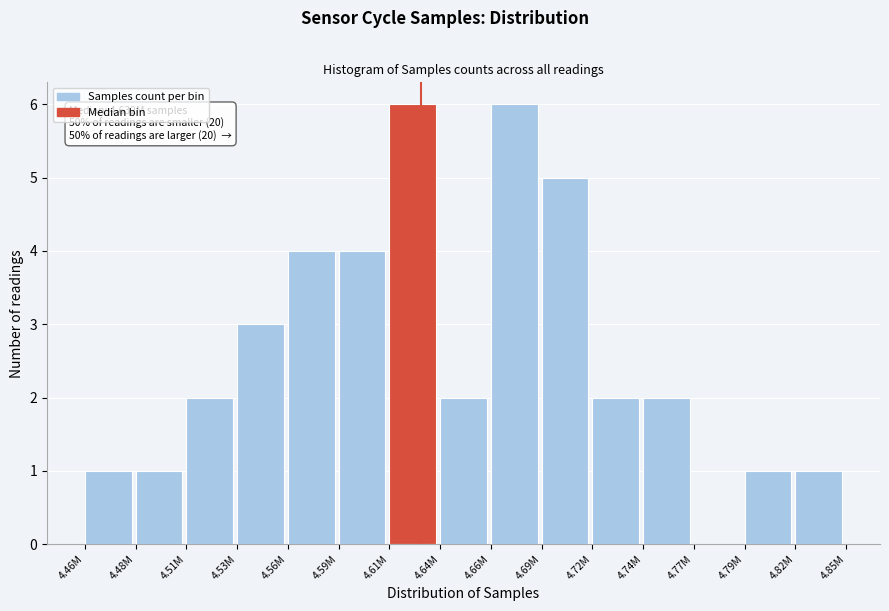

Reading left to right, list all the values displayed in this chart.

4.46M=1	4.48M=1	4.51M=2	4.53M=3	4.56M=4	4.59M=4	4.61M=6	4.64M=2	4.66M=6	4.69M=5	4.72M=2	4.74M=2	4.77M=0	4.79M=1	4.82M=1